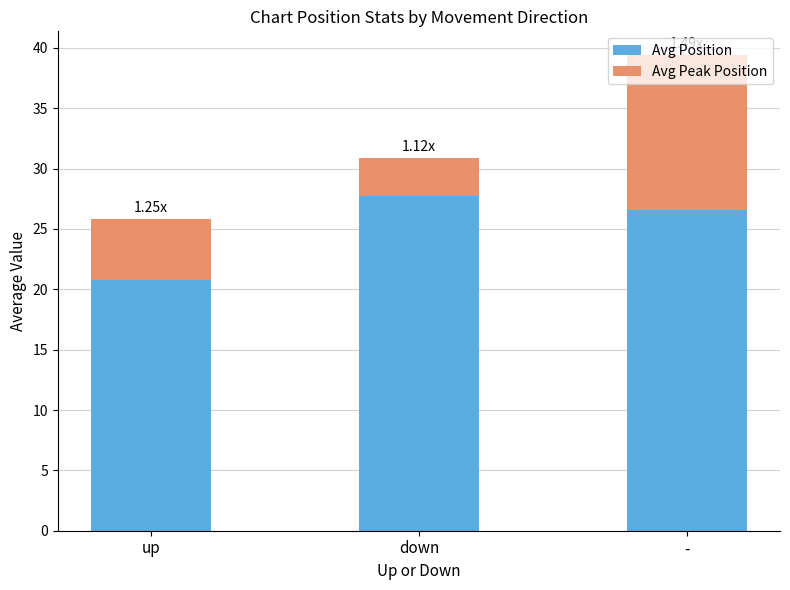

What is the total value across all series at up?

25.9